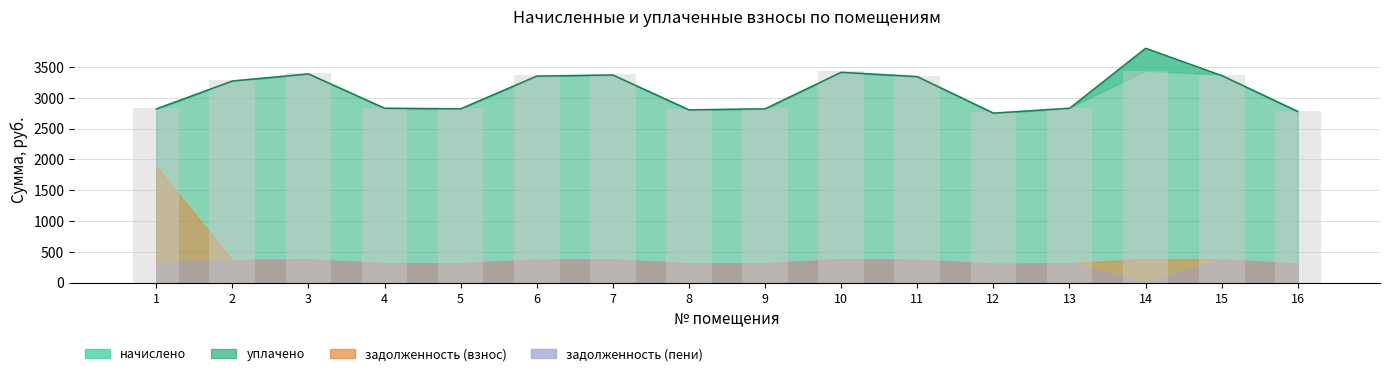

What is the sum of the уплачено values at 16 and 2?

6050.0